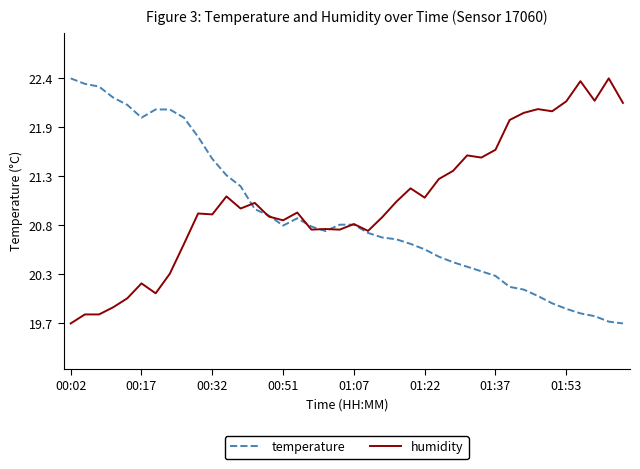

What are all the series names shown in the legend?

temperature, humidity